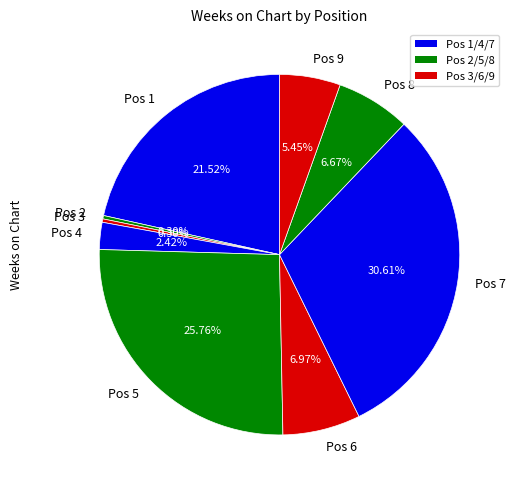

Is the sum of Pos 8 and Pos 4 greater than half?

No